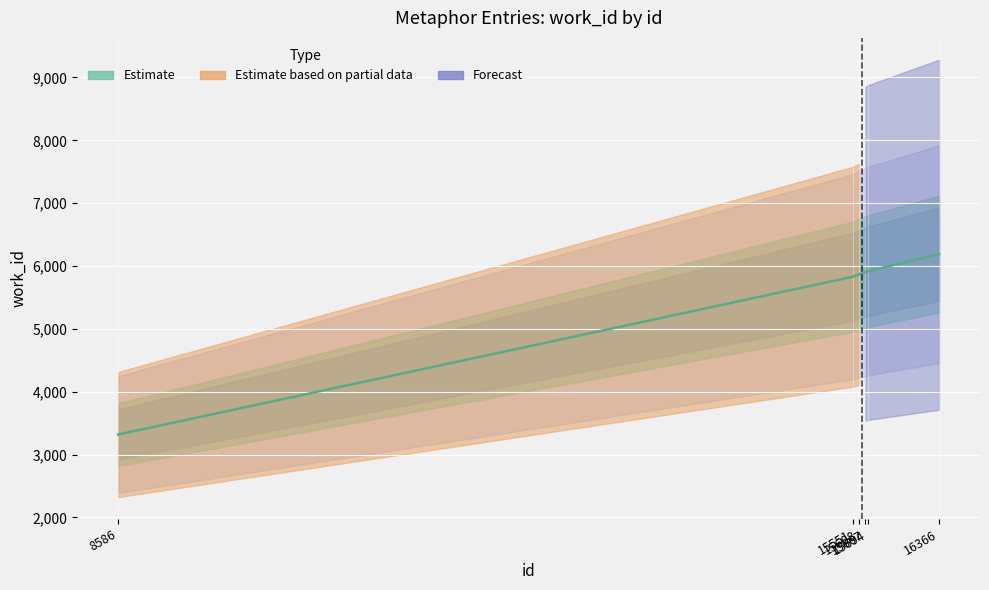

Reading left to right, what are all the values shown in this chart?

3319	5830	5869	5900	5919	6188